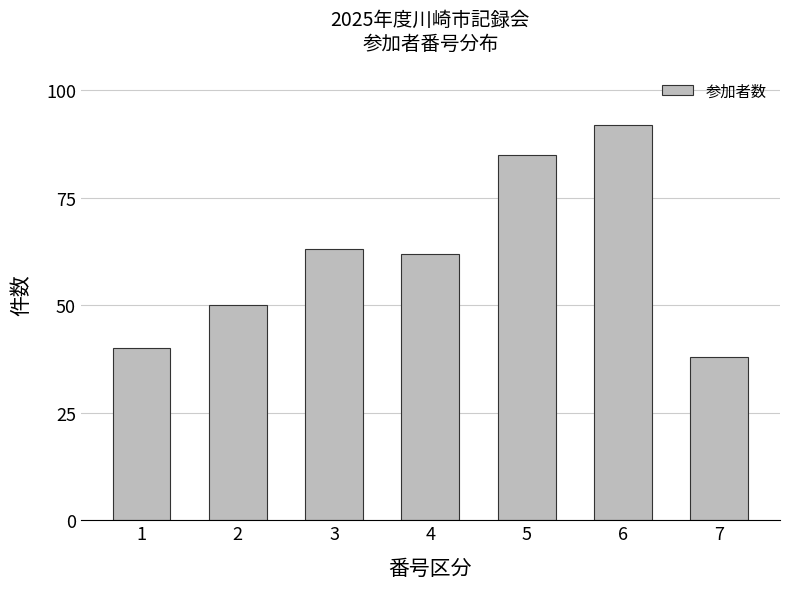

List the labels in order of value, largest first.

6, 5, 3, 4, 2, 1, 7